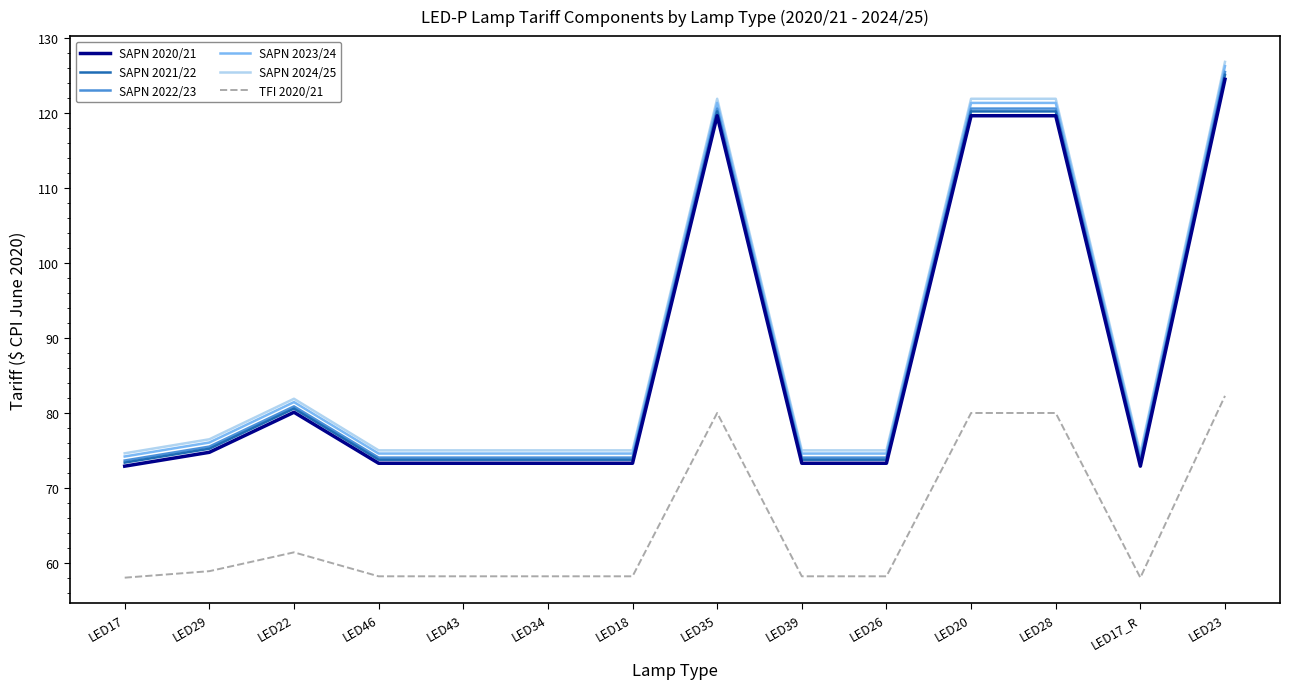

Is this an area chart (filled region under the line)?

No